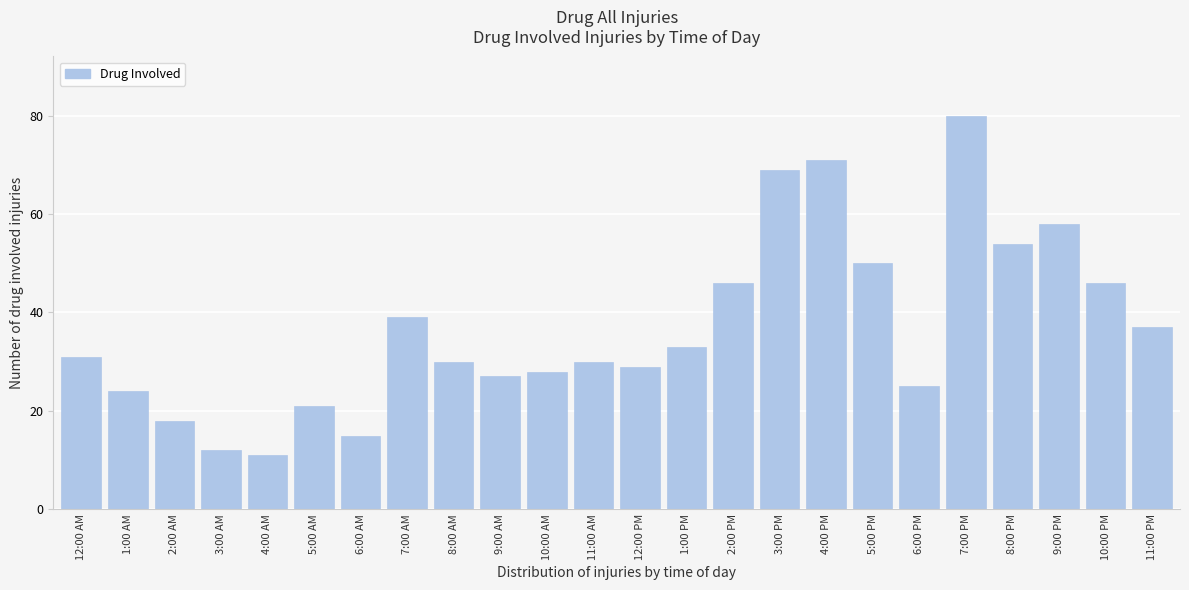

Reading right to left, extract all data points from this chart.

11:00 PM=37	10:00 PM=46	9:00 PM=58	8:00 PM=54	7:00 PM=80	6:00 PM=25	5:00 PM=50	4:00 PM=71	3:00 PM=69	2:00 PM=46	1:00 PM=33	12:00 PM=29	11:00 AM=30	10:00 AM=28	9:00 AM=27	8:00 AM=30	7:00 AM=39	6:00 AM=15	5:00 AM=21	4:00 AM=11	3:00 AM=12	2:00 AM=18	1:00 AM=24	12:00 AM=31